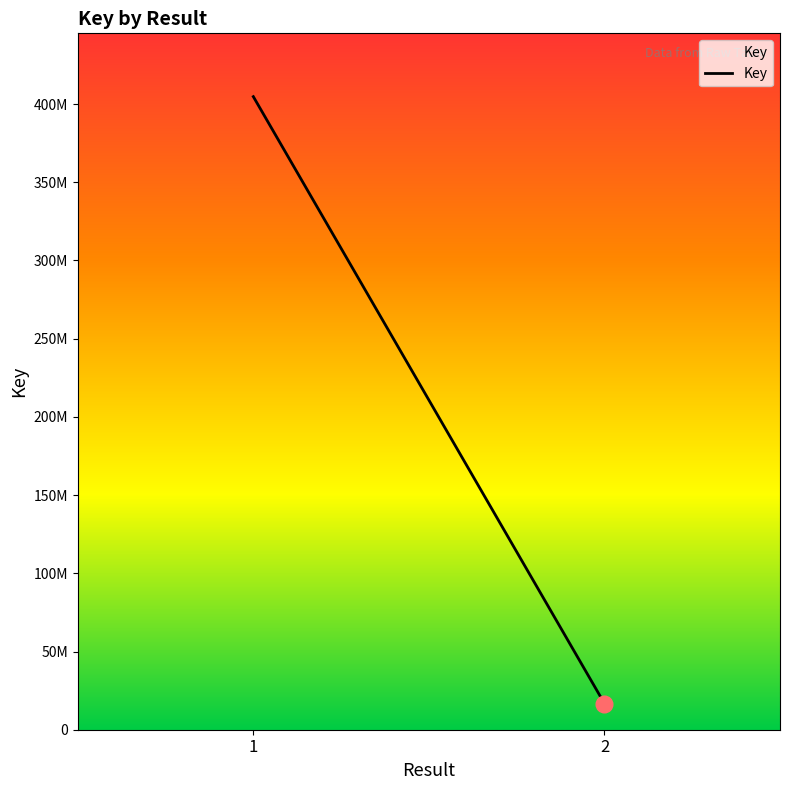

Reading left to right, list all the values displayed in this chart.

404714337	16754911